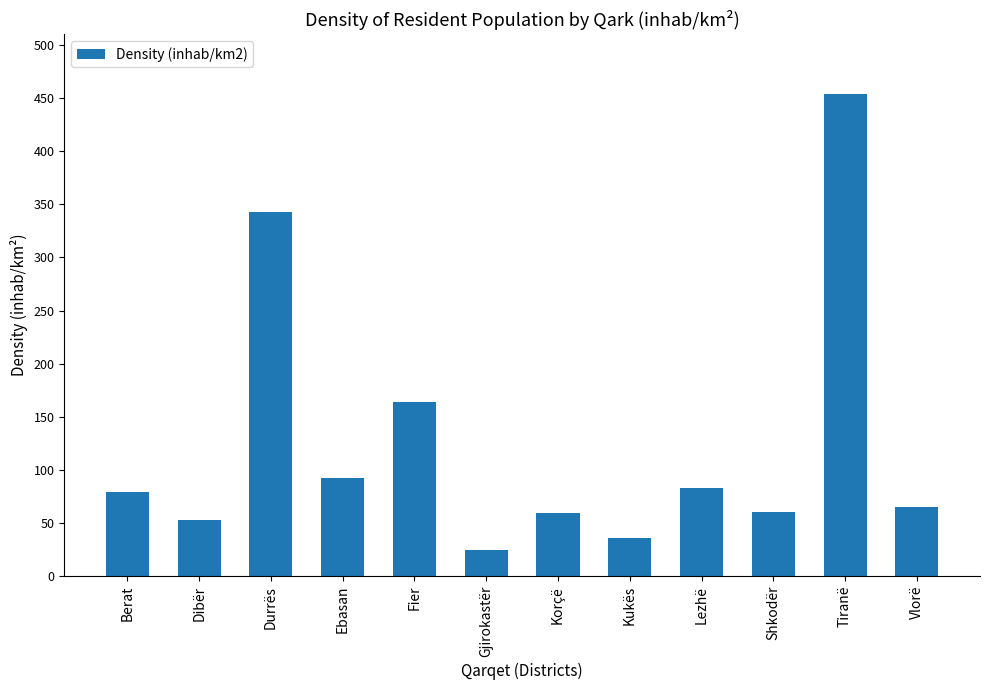

Where does the data first go above 78?

Berat